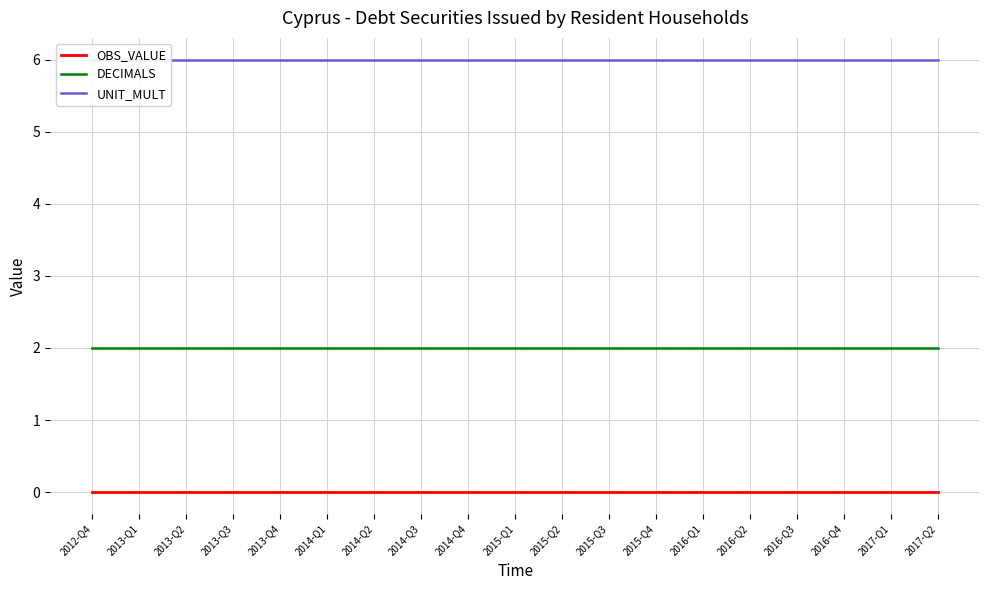

What is the difference between the highest and lowest values at 2014-Q3?

6